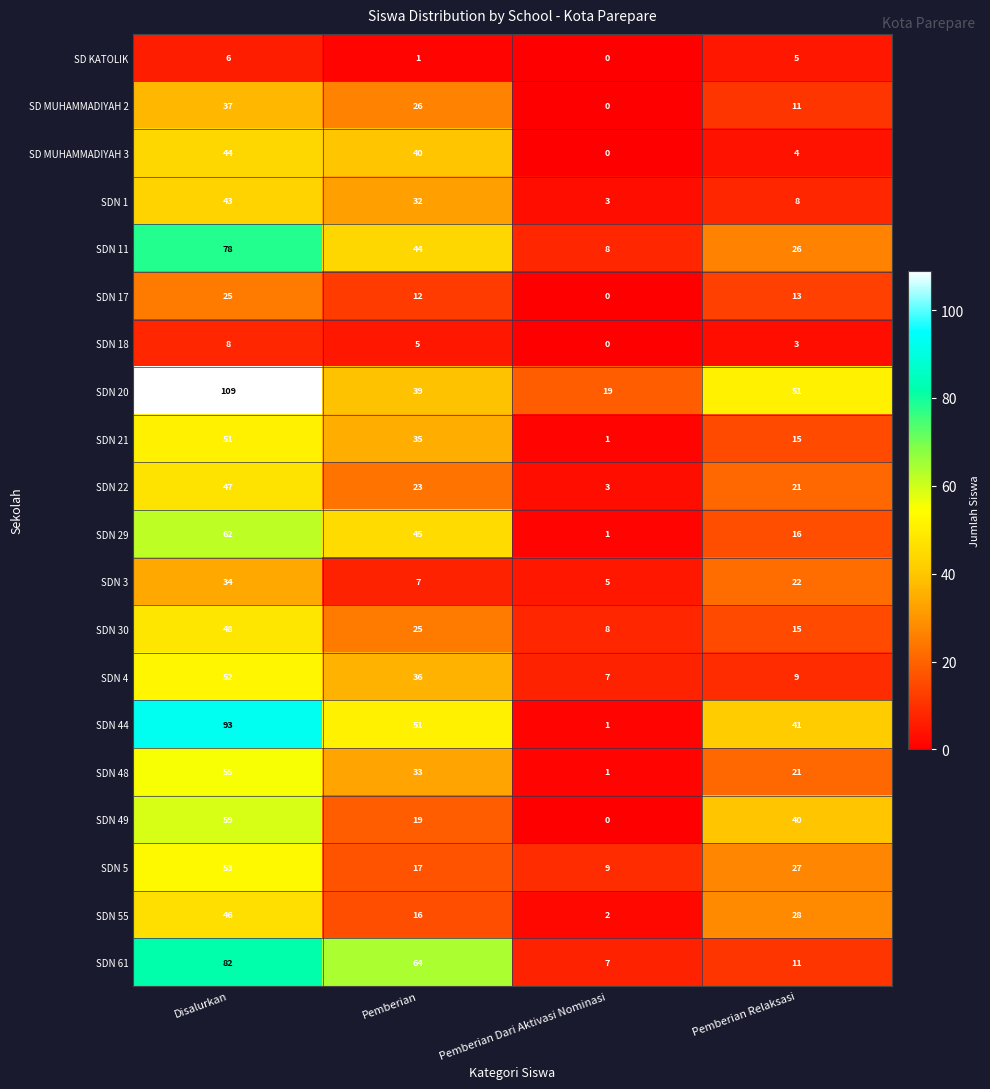

What is the difference between the SDN 44 values at Pemberian and Pemberian Dari Aktivasi Nominasi?

50